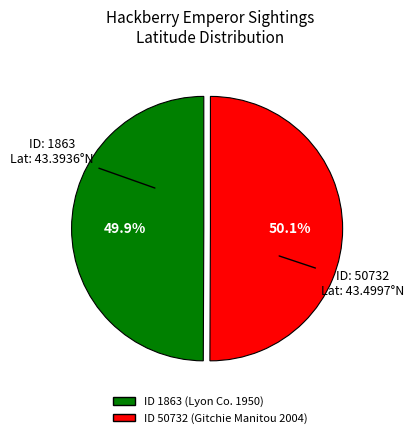

How many slices are in this pie chart?

2